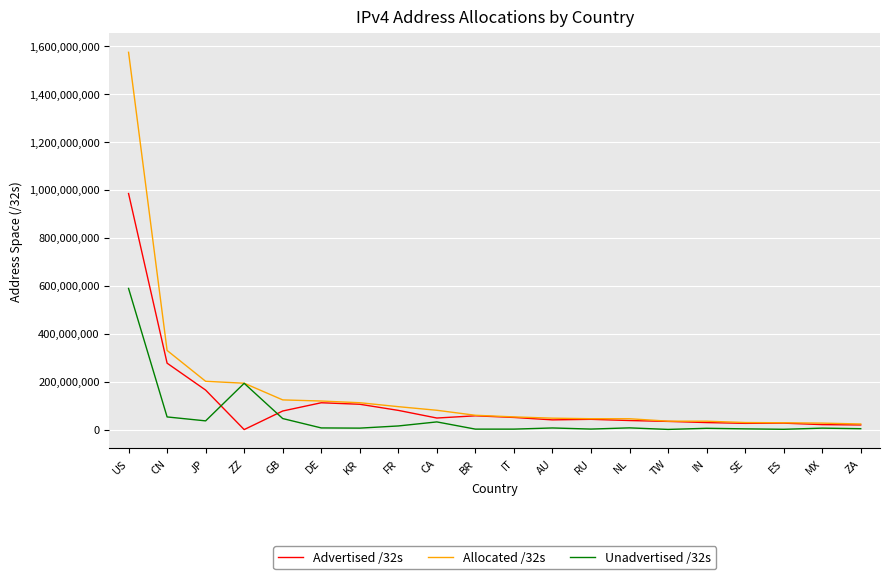

Is it true that Allocated /32s equals 35259904 at IN?

True